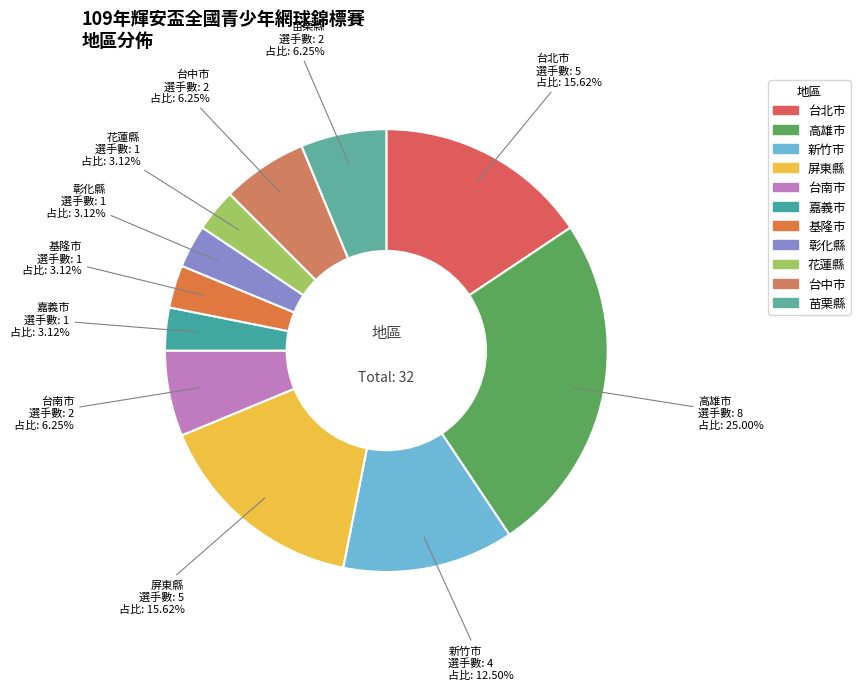

Rank the categories by value from highest to lowest.

高雄市, 台北市, 屏東縣, 新竹市, 台南市, 台中市, 苗栗縣, 嘉義市, 基隆市, 彰化縣, 花蓮縣